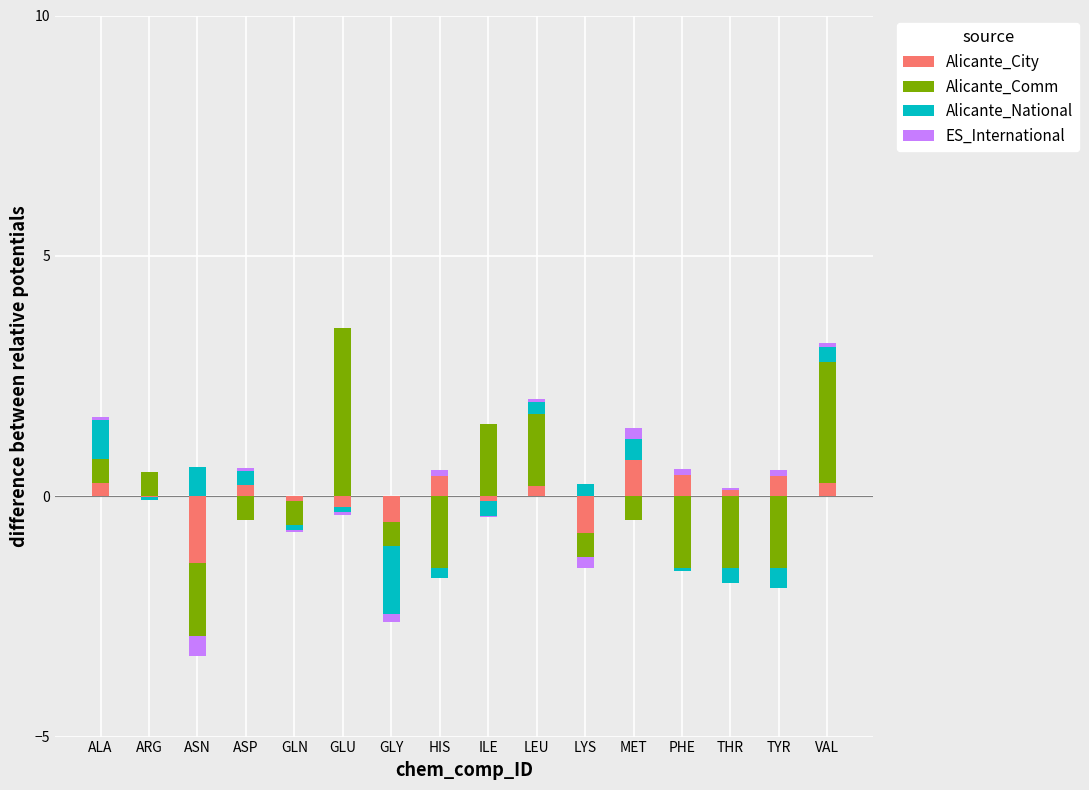

Where is Alicante_National nearest to the value 0?

ARG